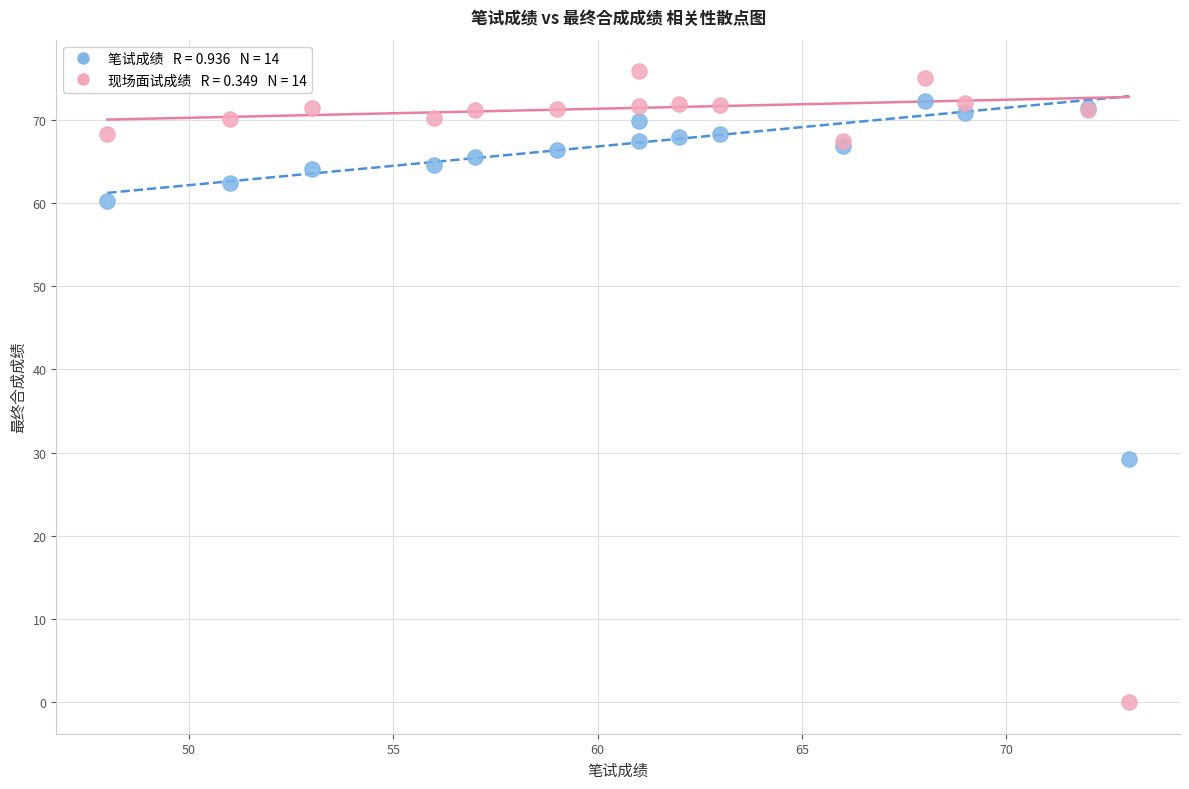

Across all series, what Y value is closest to 37?

29.2